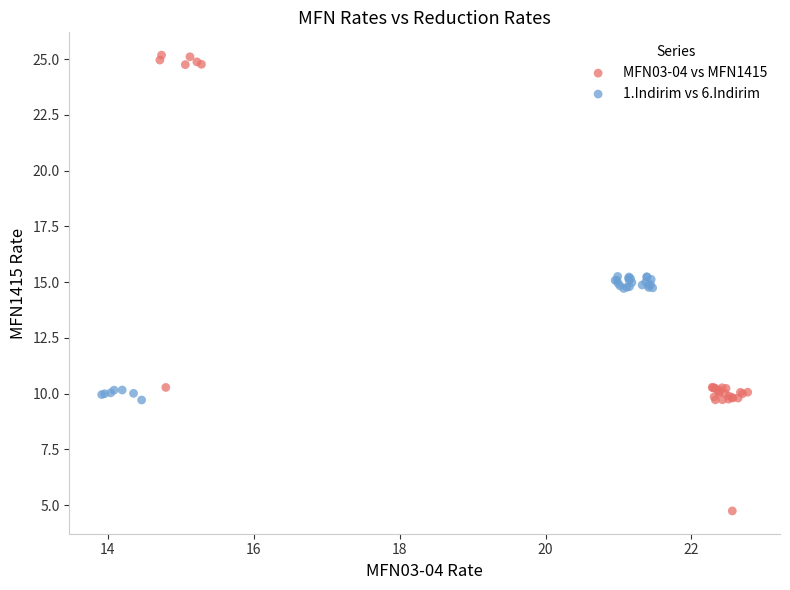

What are all the series names shown in the legend?

MFN03-04 vs MFN1415, 1.Indirim vs 6.Indirim